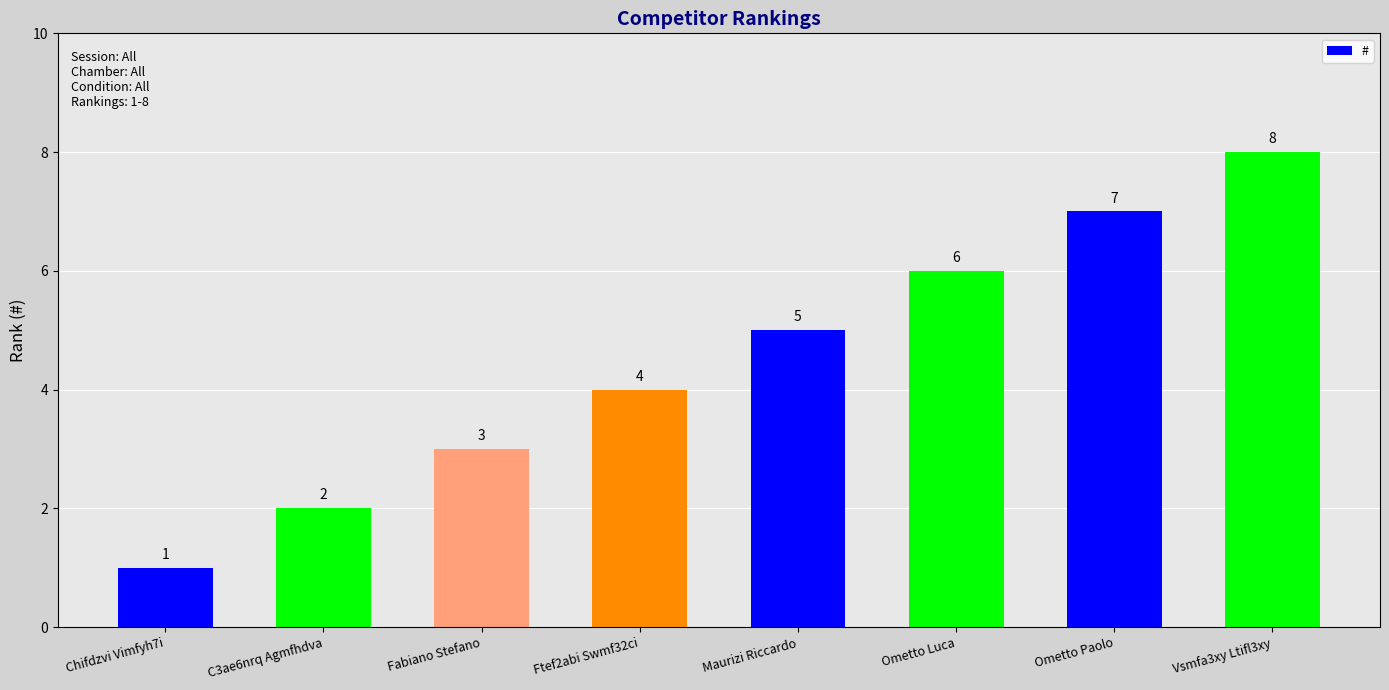

At which label is the value closest to 4?

Ftef2abi Swmf32ci